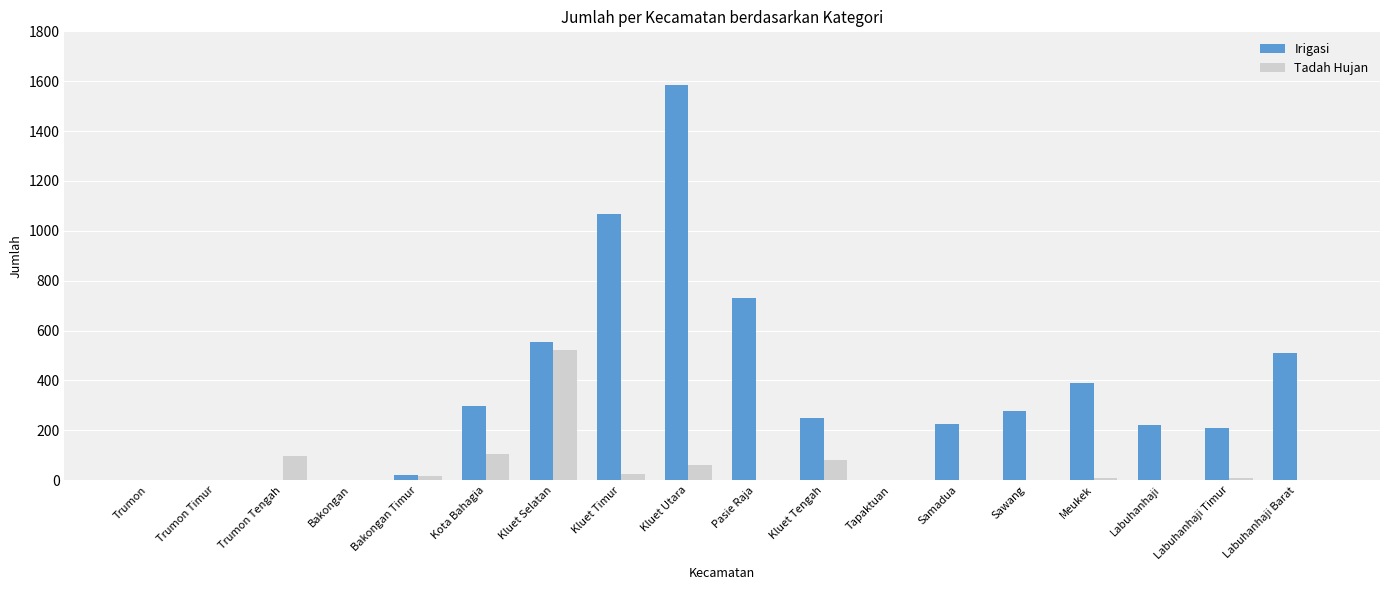

At which label is Irigasi closest to 792?

Pasie Raja